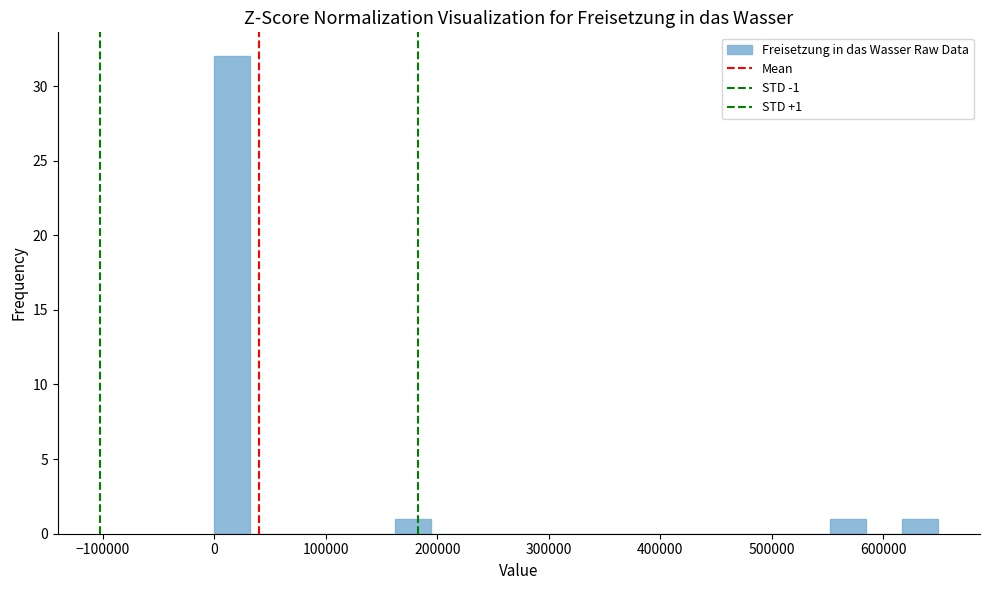

Around what value on the x-axis is the tallest bar? Give the approximate position of its centre, as read against the axis.

20000